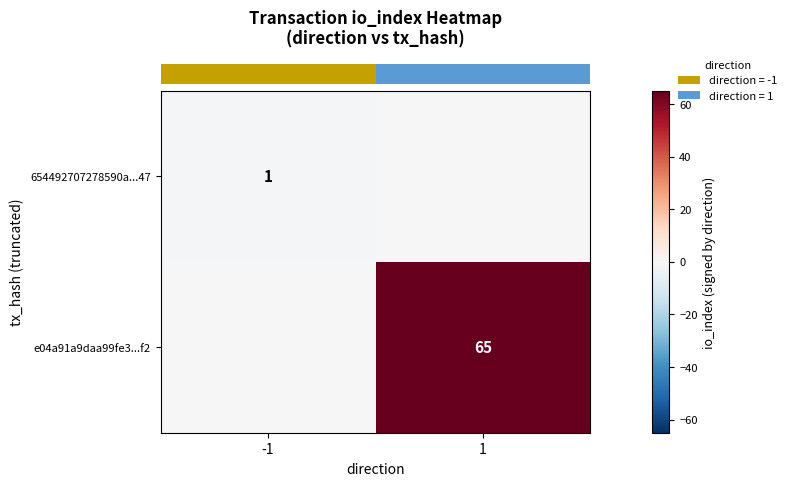

How many positive values does the row_1 series have?

1